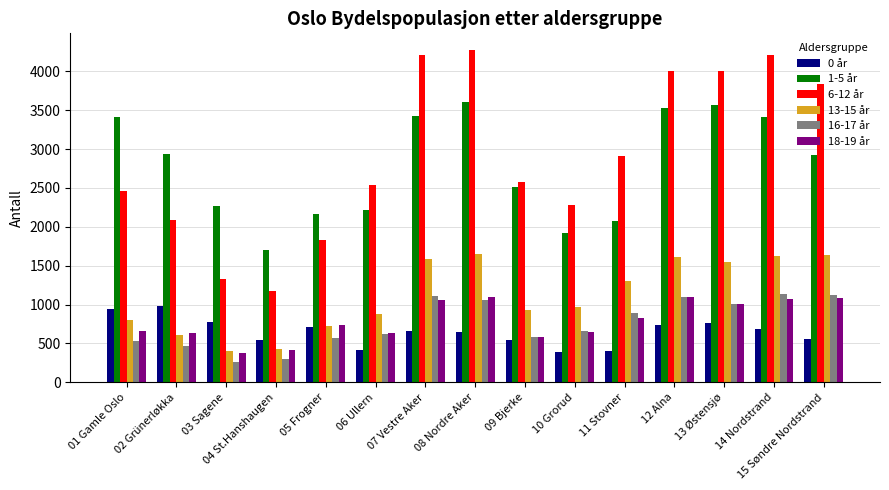

Which category has the highest value across all series?

08 Nordre Aker